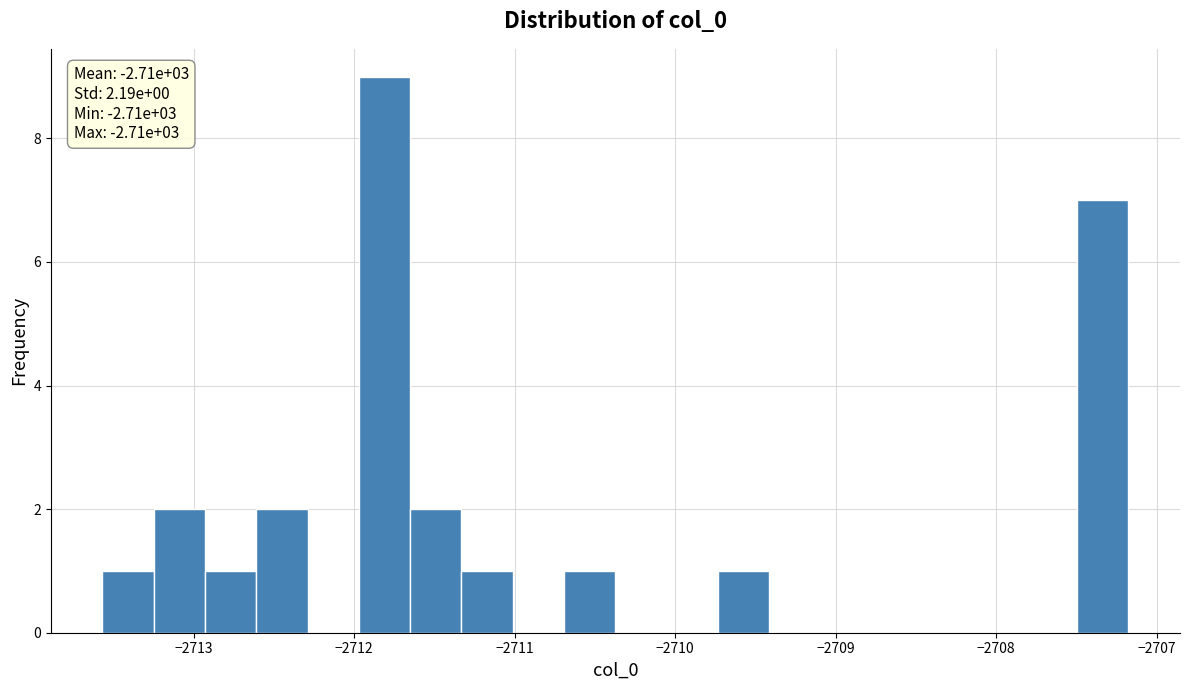

Around what value on the x-axis is the tallest bar? Give the approximate position of its centre, as read against the axis.

-2711.8